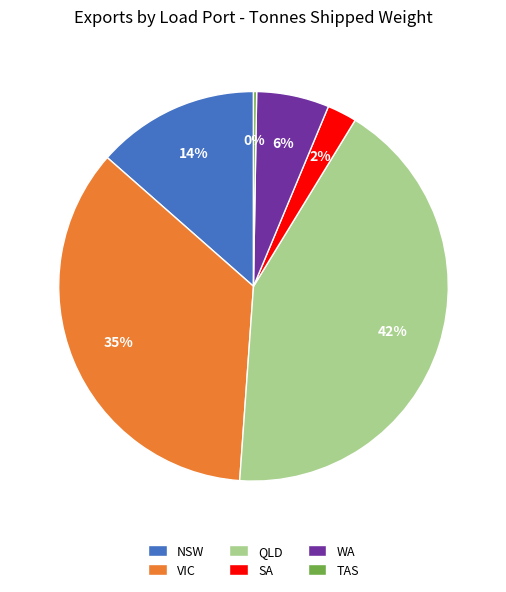

To the nearest percent, what is the average slice percentage?

17%